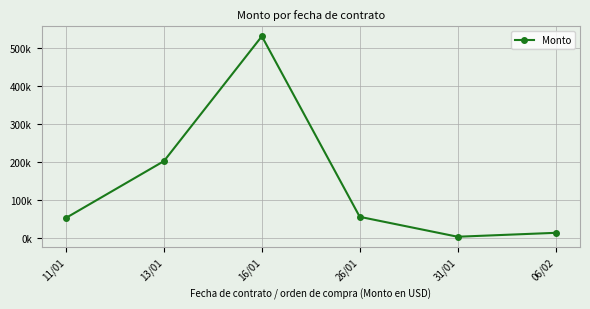

Reading left to right, extract all data points from this chart.

11/01=52035.8	13/01=202102.7	16/01=532051.8	26/01=54794.1	31/01=2179.3	06/02=12511.1